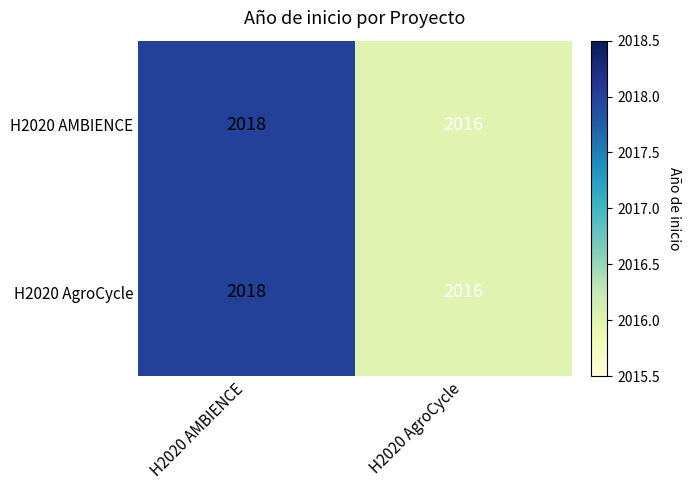

Reading left to right, list all the values displayed in this chart.

H2020 AMBIENCE: 2018	2016
H2020 AgroCycle: 2018	2016